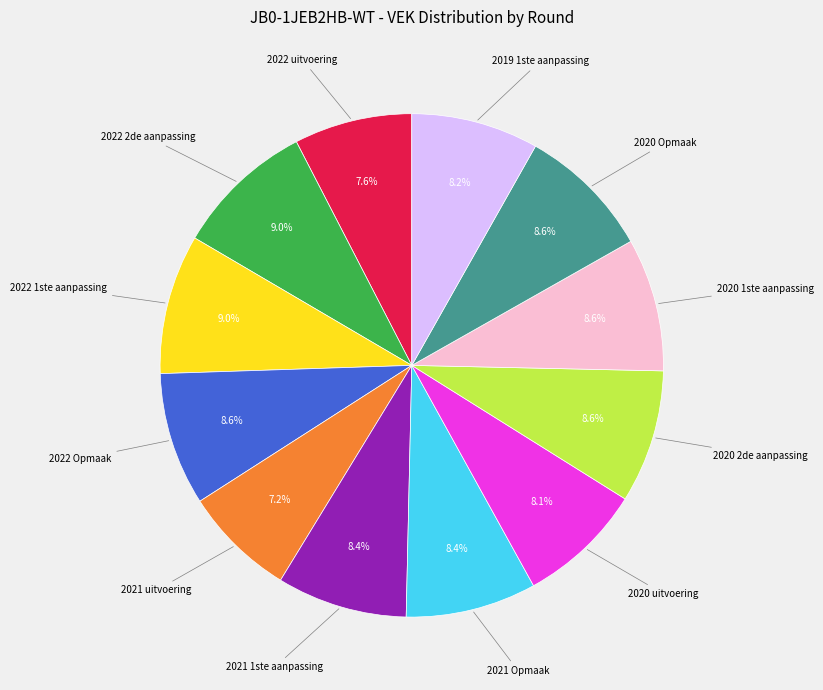

How many slices are in this pie chart?

12